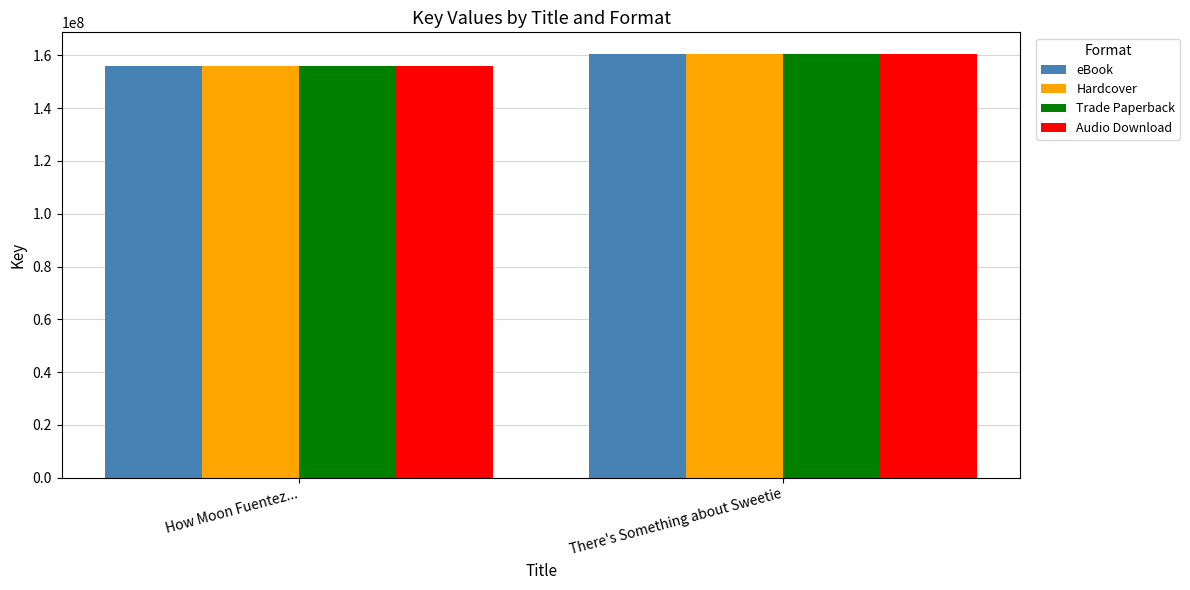

Are the bars grouped side by side (vs. stacked)?

Yes